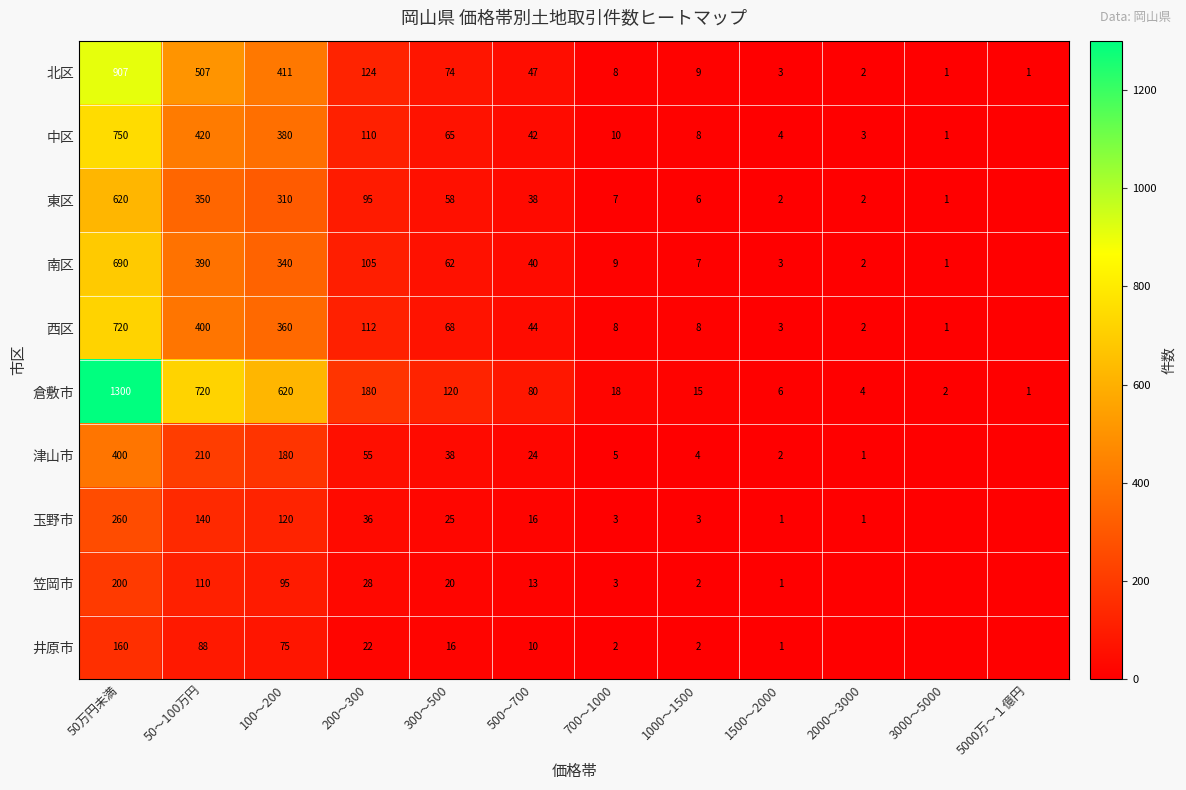

List the series in order of their peak value, highest first.

倉敷市, 北区, 中区, 西区, 南区, 東区, 津山市, 玉野市, 笠岡市, 井原市